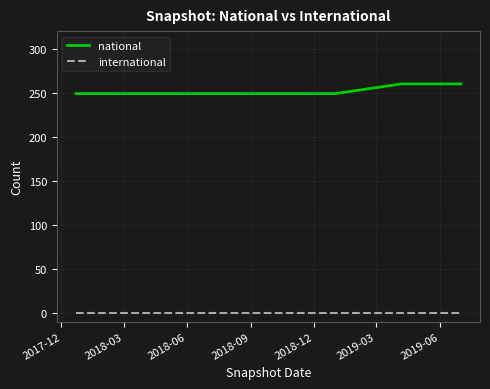

What is the difference between the maximum and minimum values in the national series?

11